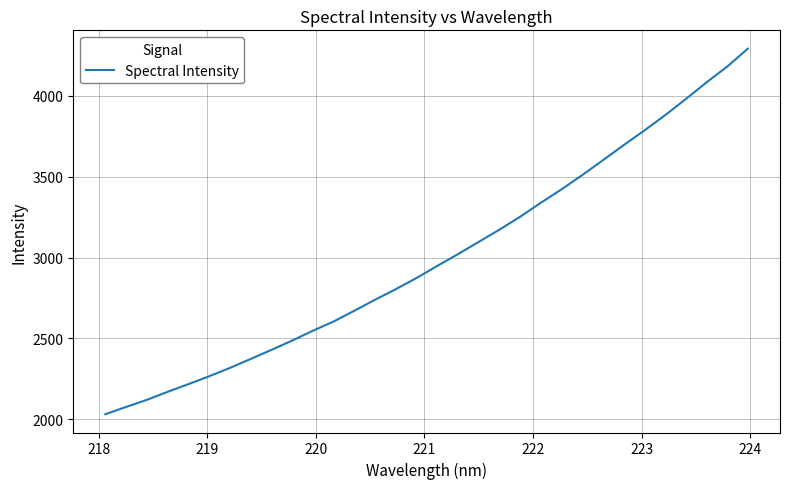

What is the minimum value shown in the chart?

2030.9